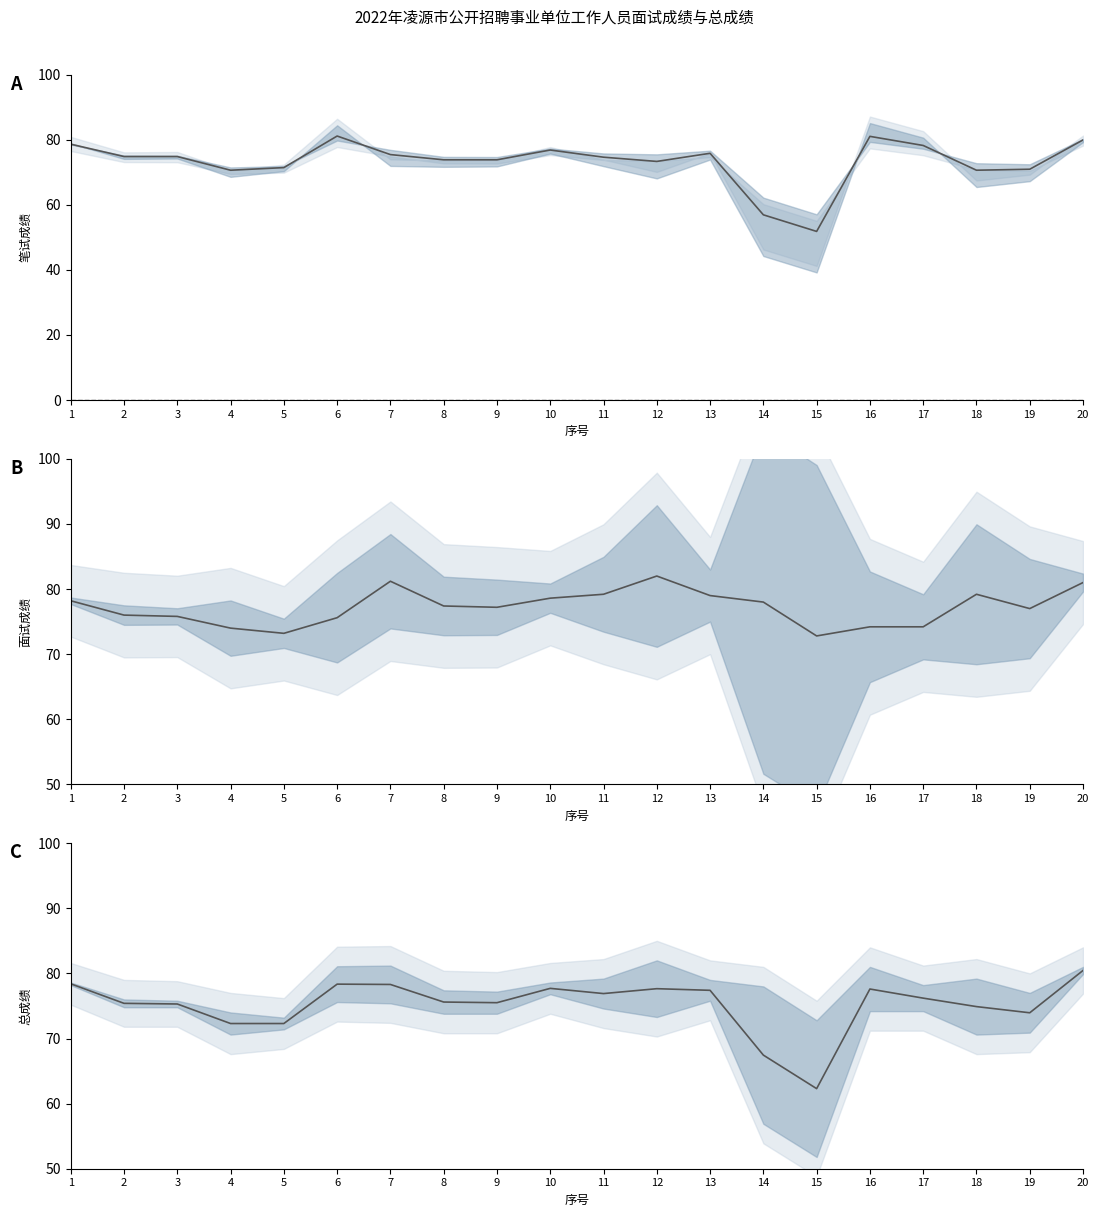

Reading left to right, what are all the values shown in this chart?

笔试成绩: 78.6	74.8	74.8	70.6	71.4	81.1	75.4	73.8	73.8	76.8	74.6	73.3	75.8	56.9	51.8	81.0	78.2	70.6	70.9	79.9
面试成绩: 78.2	76.0	75.8	74.0	73.2	75.6	81.2	77.4	77.2	78.6	79.2	82.0	79.0	78.0	72.8	74.2	74.2	79.2	77.0	81.0
总成绩: 78.4	75.4	75.3	72.3	72.3	78.3	78.3	75.6	75.5	77.7	76.9	77.7	77.4	67.5	62.3	77.6	76.2	74.9	74.0	80.5